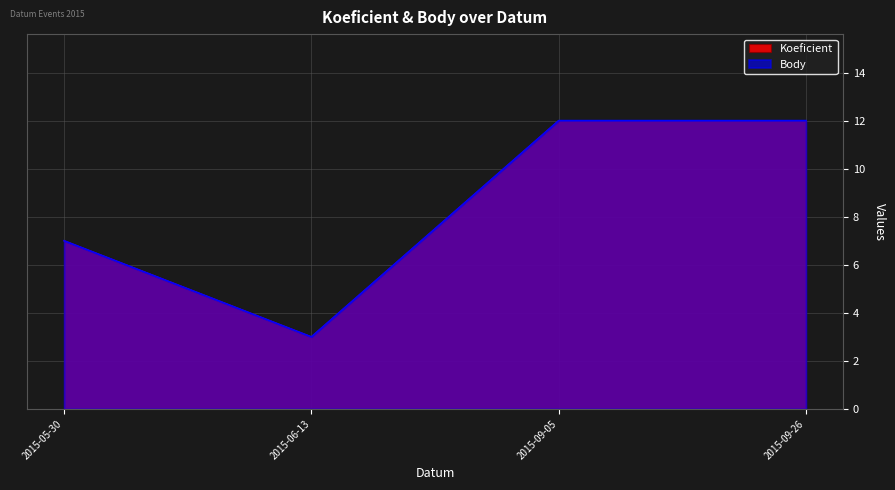

What are all the series names shown in the legend?

Koeficient, Body